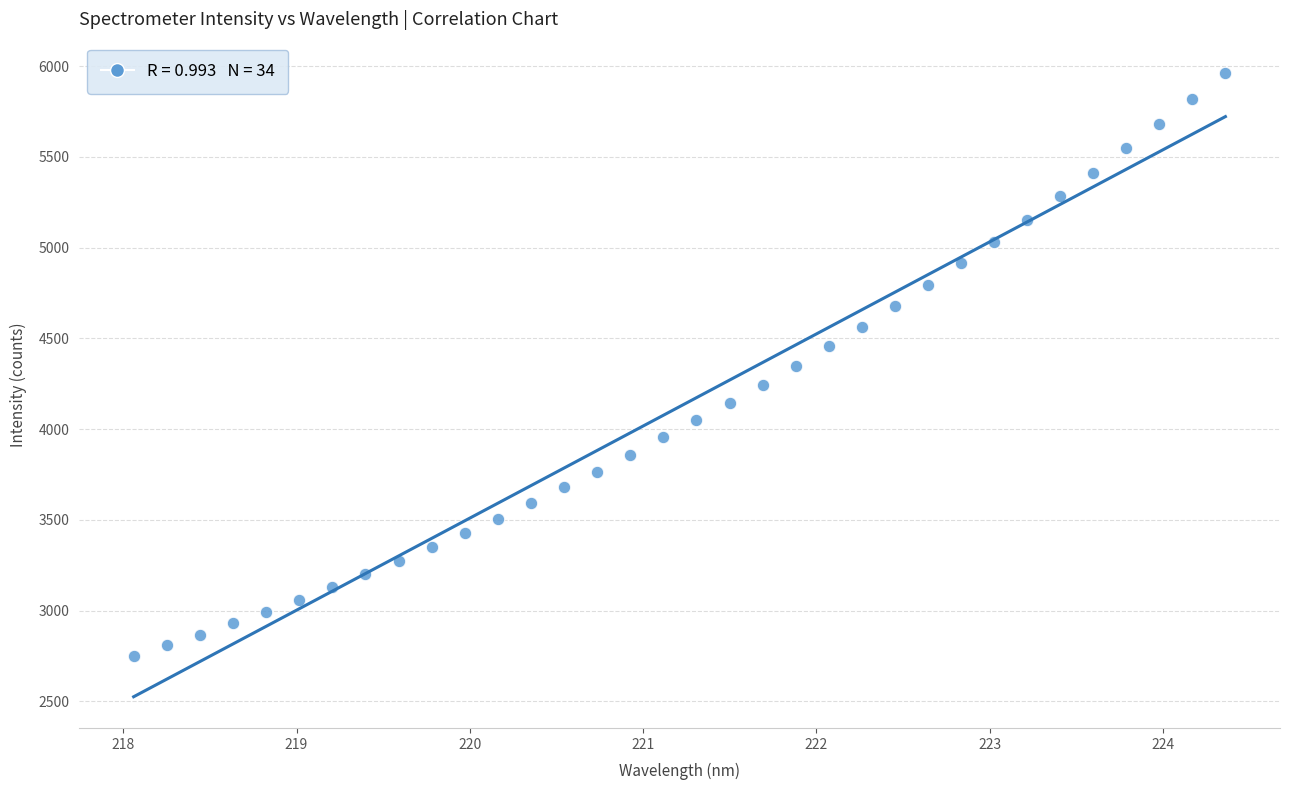

What is the range of Y values (max minus min)?

3213.2